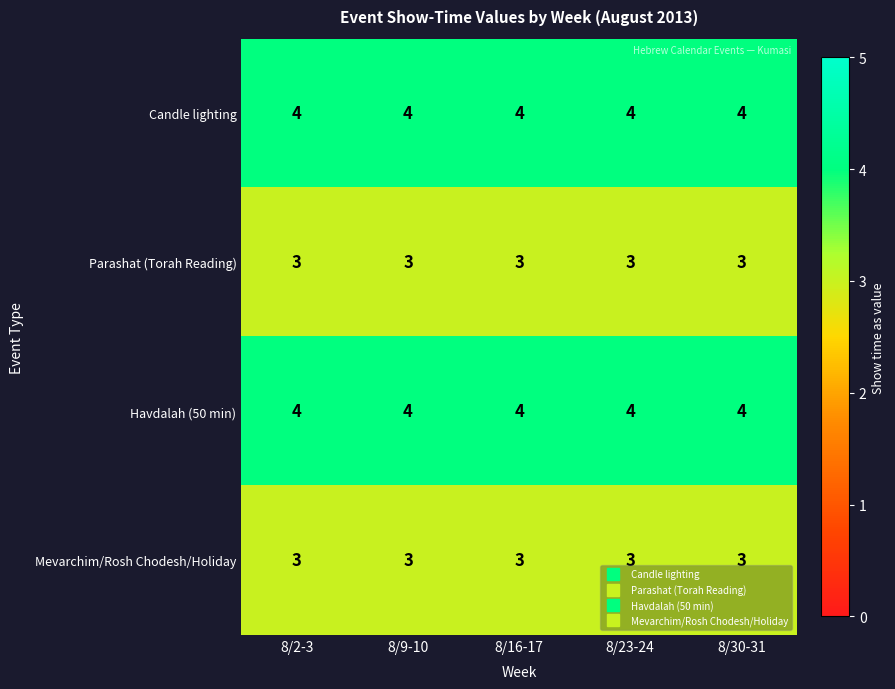

At how many categories does at least one series exceed 3?

5